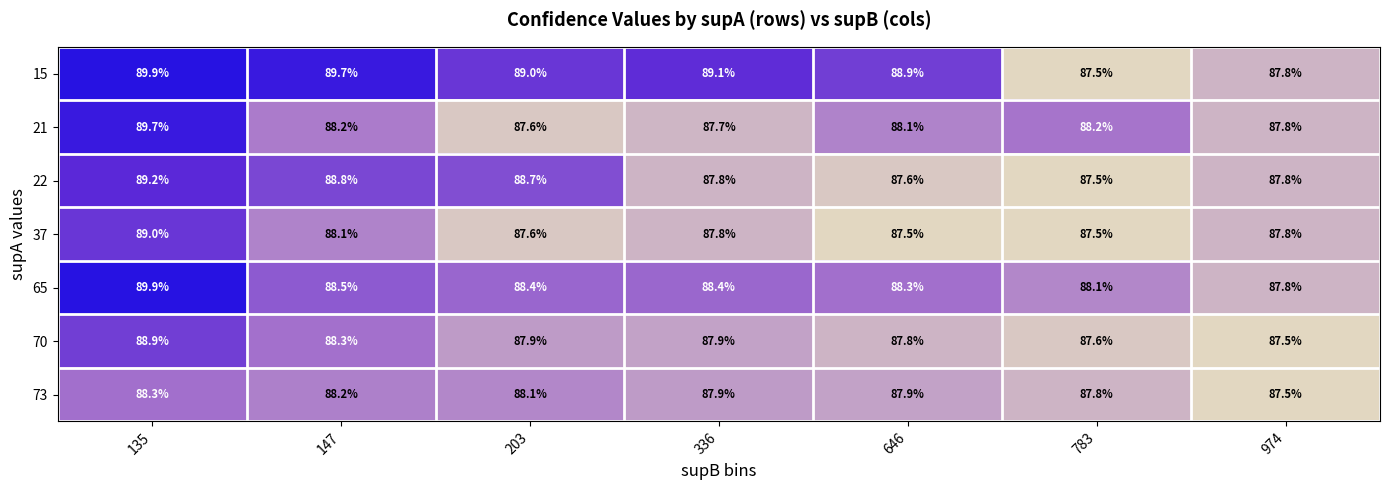

Where is 73 nearest to the value 87?

974